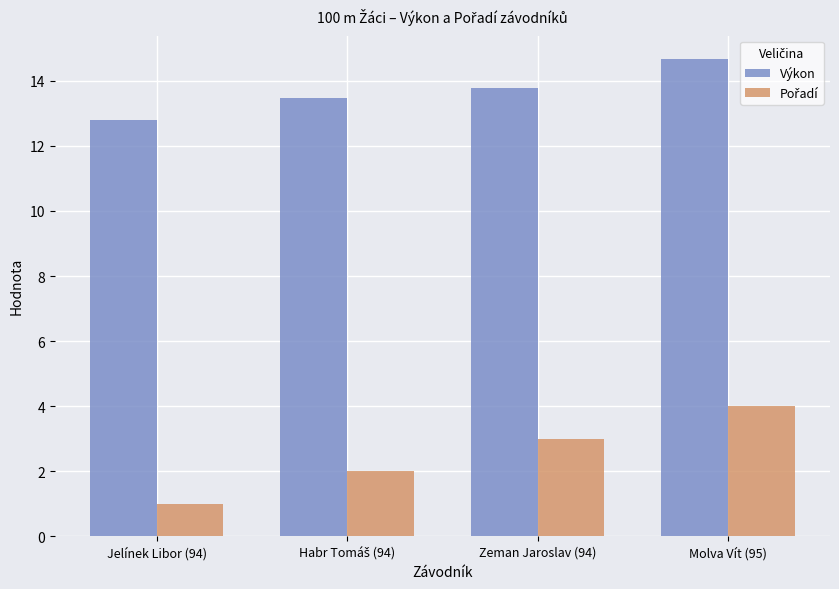

How many values in the Výkon series are below 13?

1